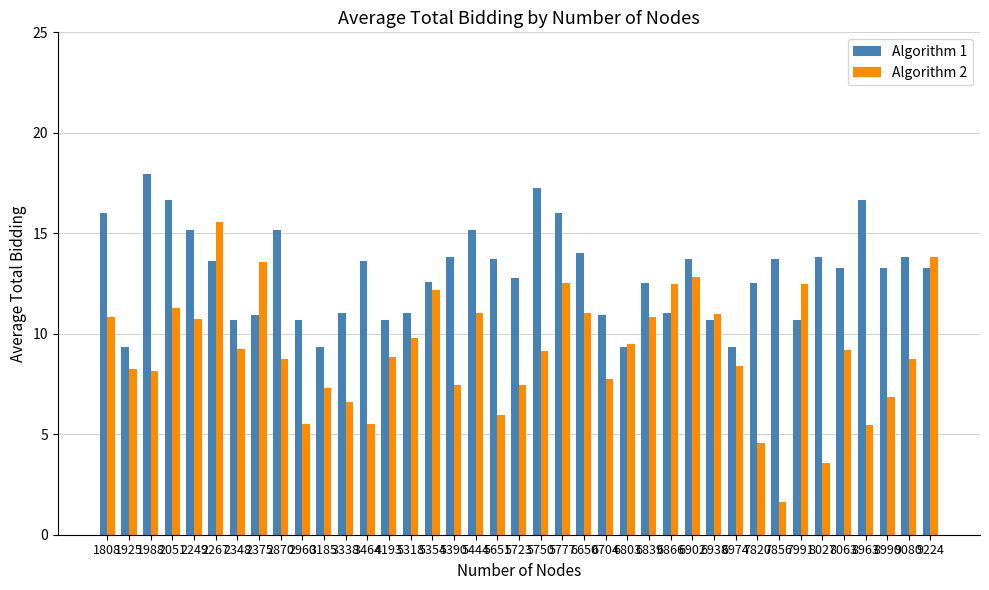

What is the difference between the maximum and minimum values in the Algorithm 2 series?

13.9